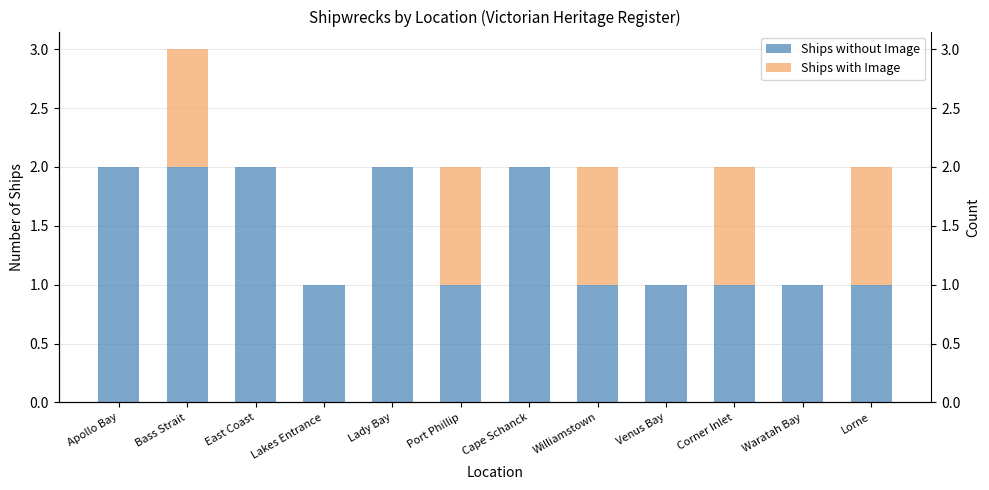

What is the sum of the Ships with Image values at Waratah Bay and Williamstown?

1